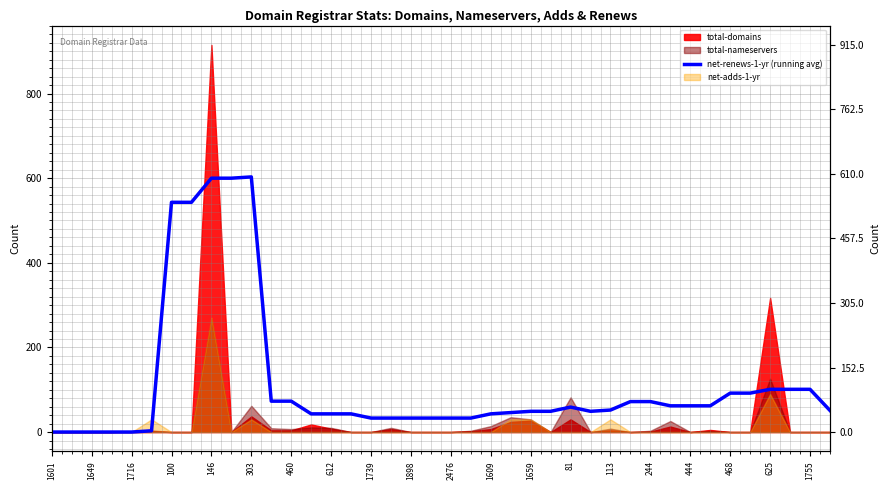

At which category does the chart reach its minimum across all series?

1601